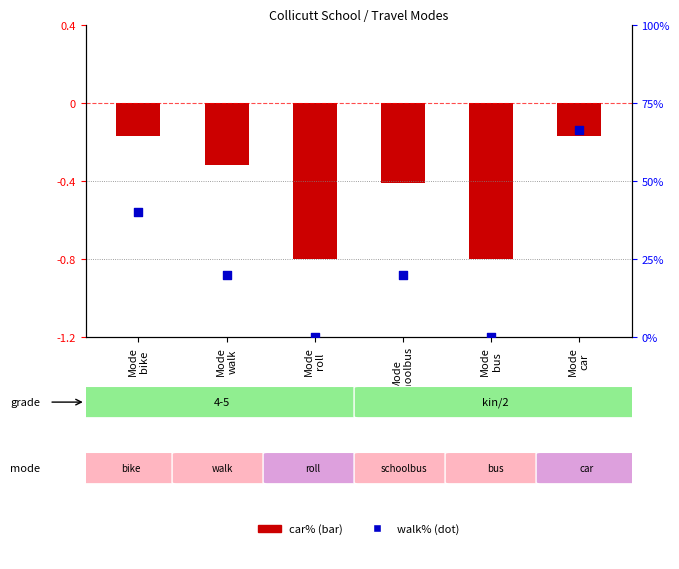

What is the change in value from Mode
roll to Mode
schoolbus?

+20.0